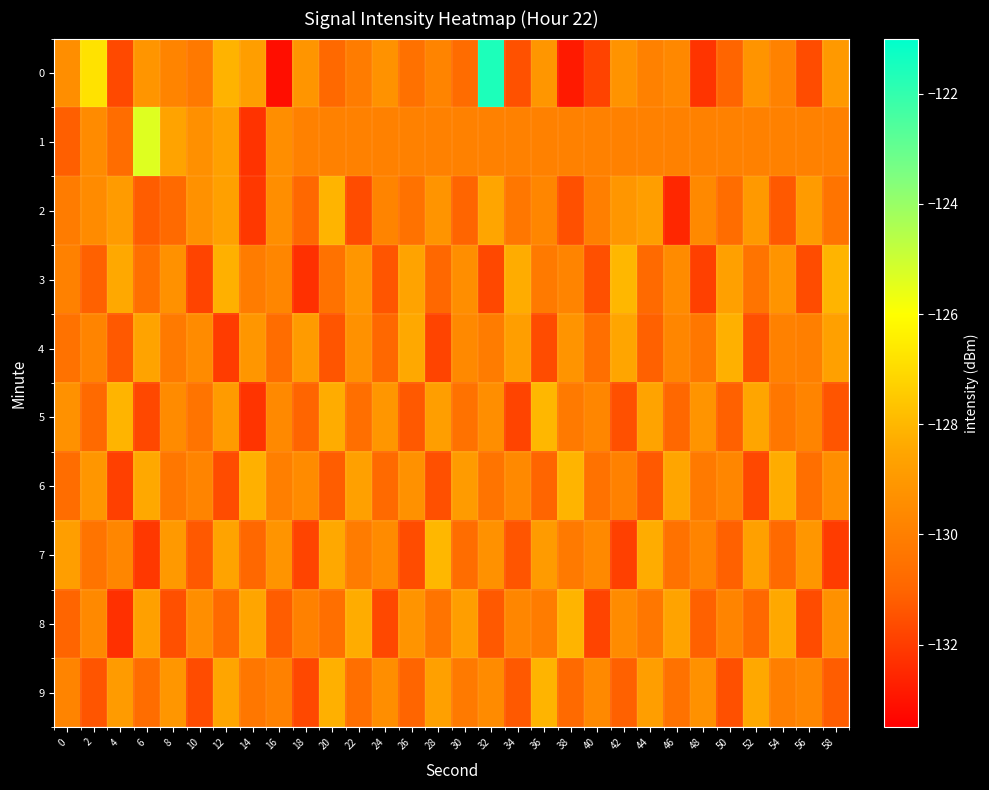

Which has a higher value, 20 or 46?

46